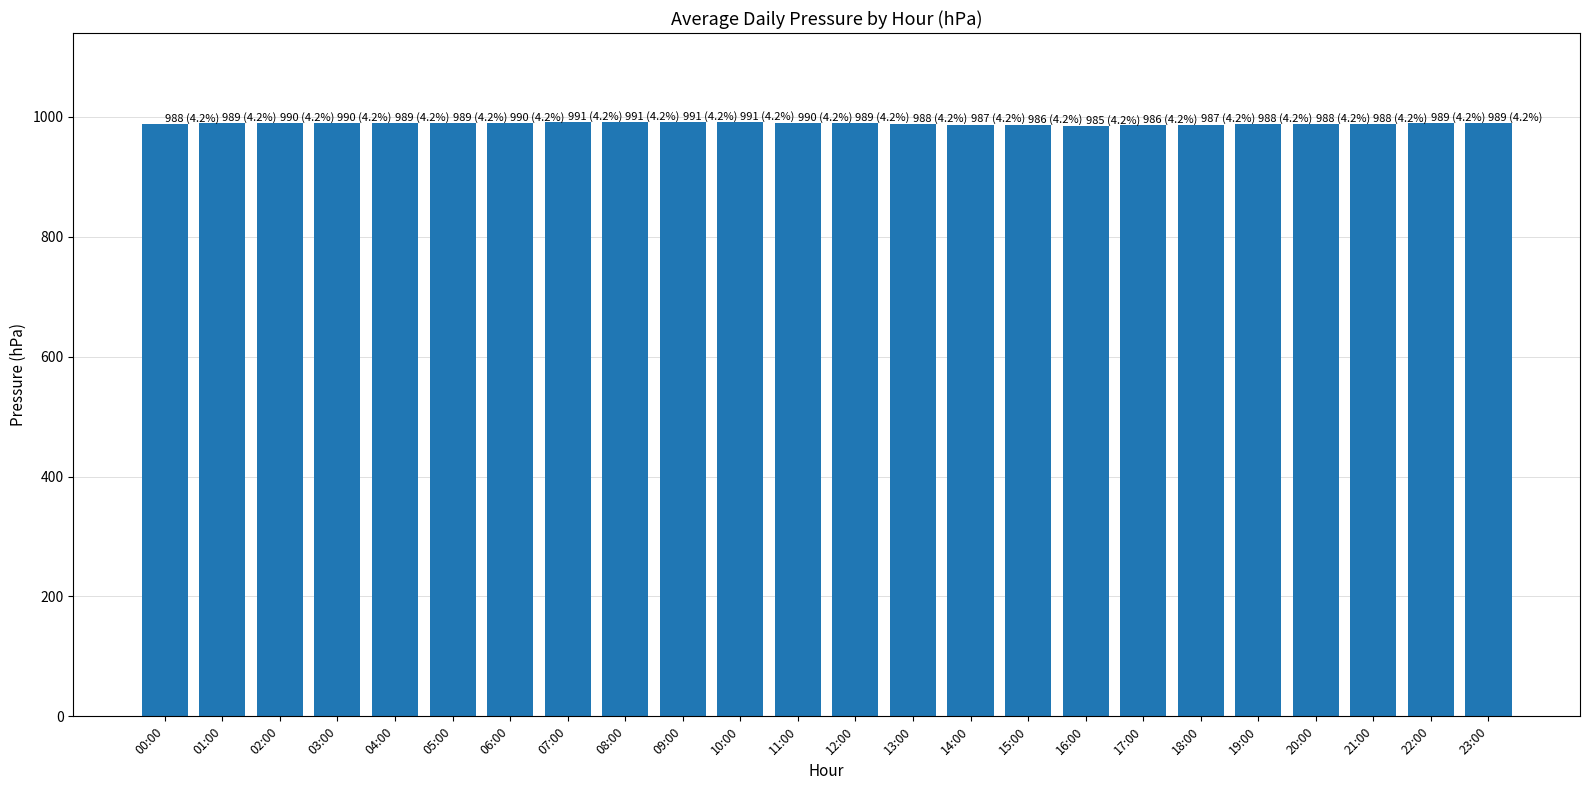

What is the label of the 19th bar from the right?

05:00